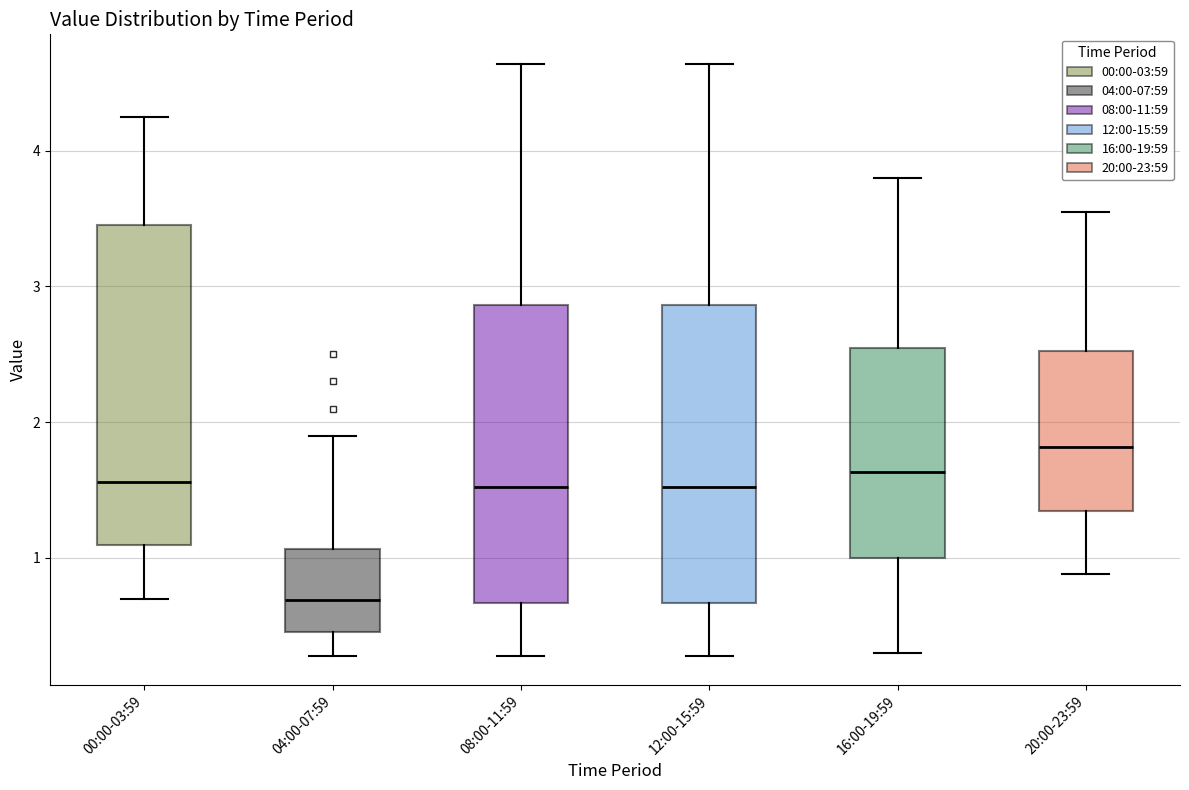

Reading left to right, read every box against the y-axis: the position of its median line, the range the box covers, and the ends of its whiskers. The values are not printed on the chart, so give them approximately, as read against the axis.

00:00-03:59: median 1.6, box 1.1 to 3.5, whiskers 0.7 to 4.3
04:00-07:59: median 0.7, box 0.5 to 1.1, whiskers 0.3 to 1.9
08:00-11:59: median 1.5, box 0.7 to 2.9, whiskers 0.3 to 4.6
12:00-15:59: median 1.5, box 0.7 to 2.9, whiskers 0.3 to 4.6
16:00-19:59: median 1.6, box 1.0 to 2.5, whiskers 0.3 to 3.8
20:00-23:59: median 1.8, box 1.3 to 2.5, whiskers 0.9 to 3.6